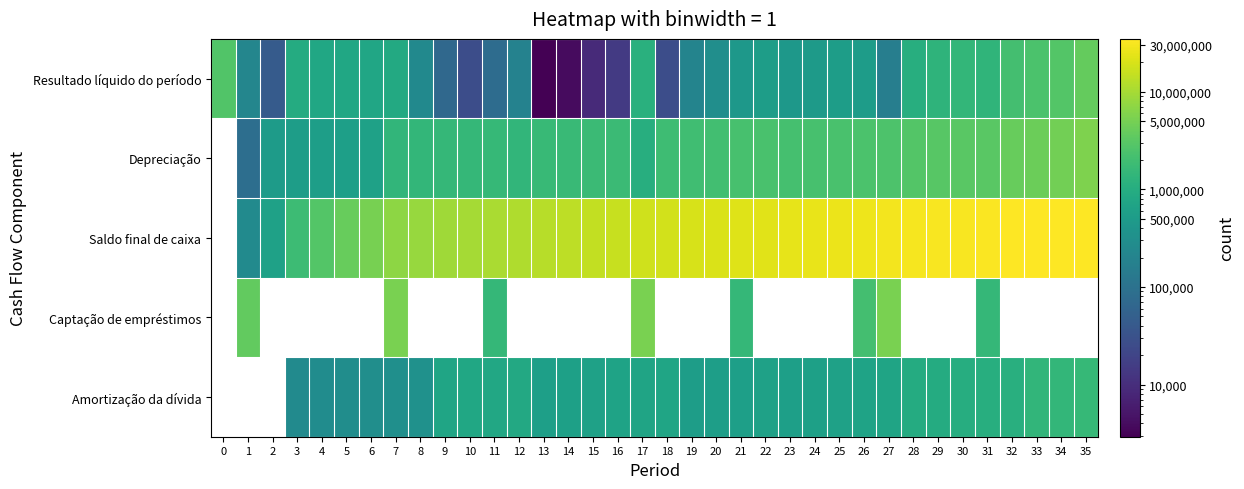

True or false: Amortização da dívida has a value of 510758.6 at 6.

False